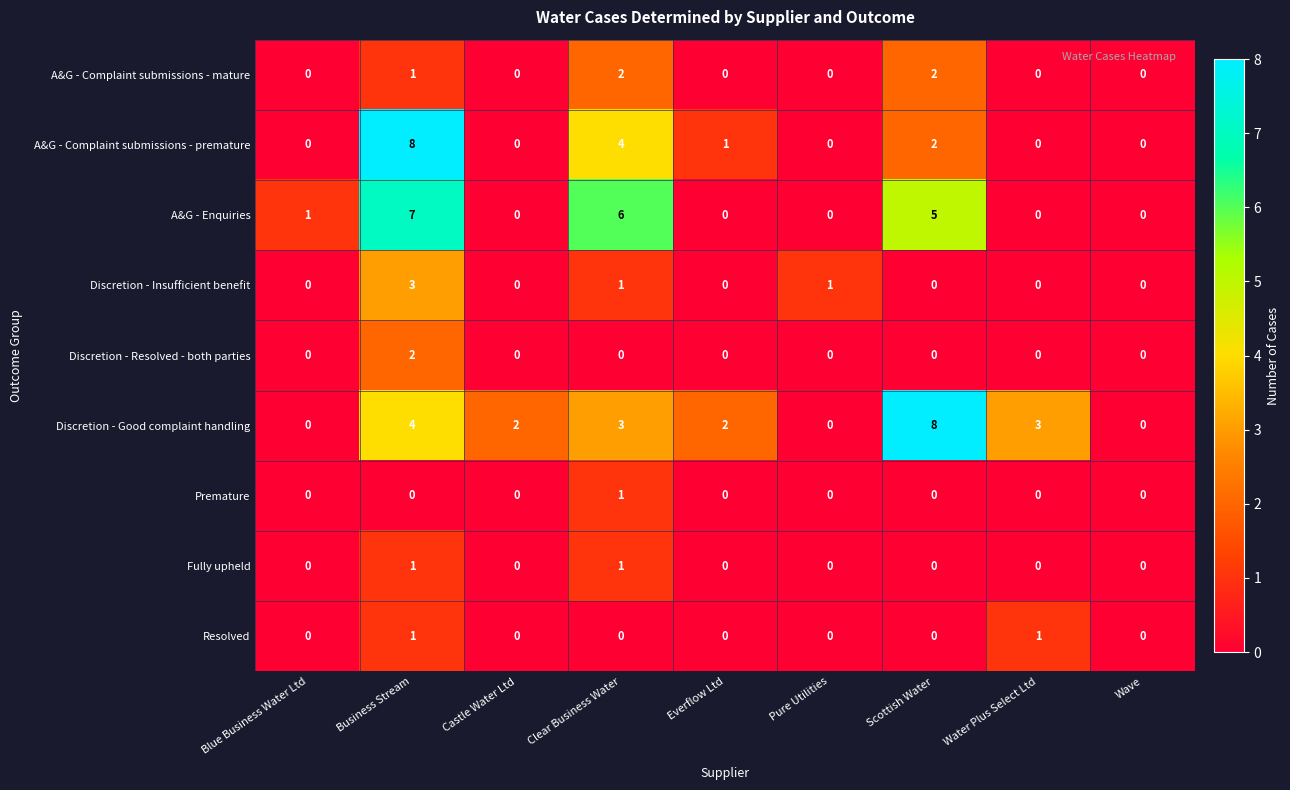

What is the spread (max minus min) of values at Water Plus Select Ltd?

3